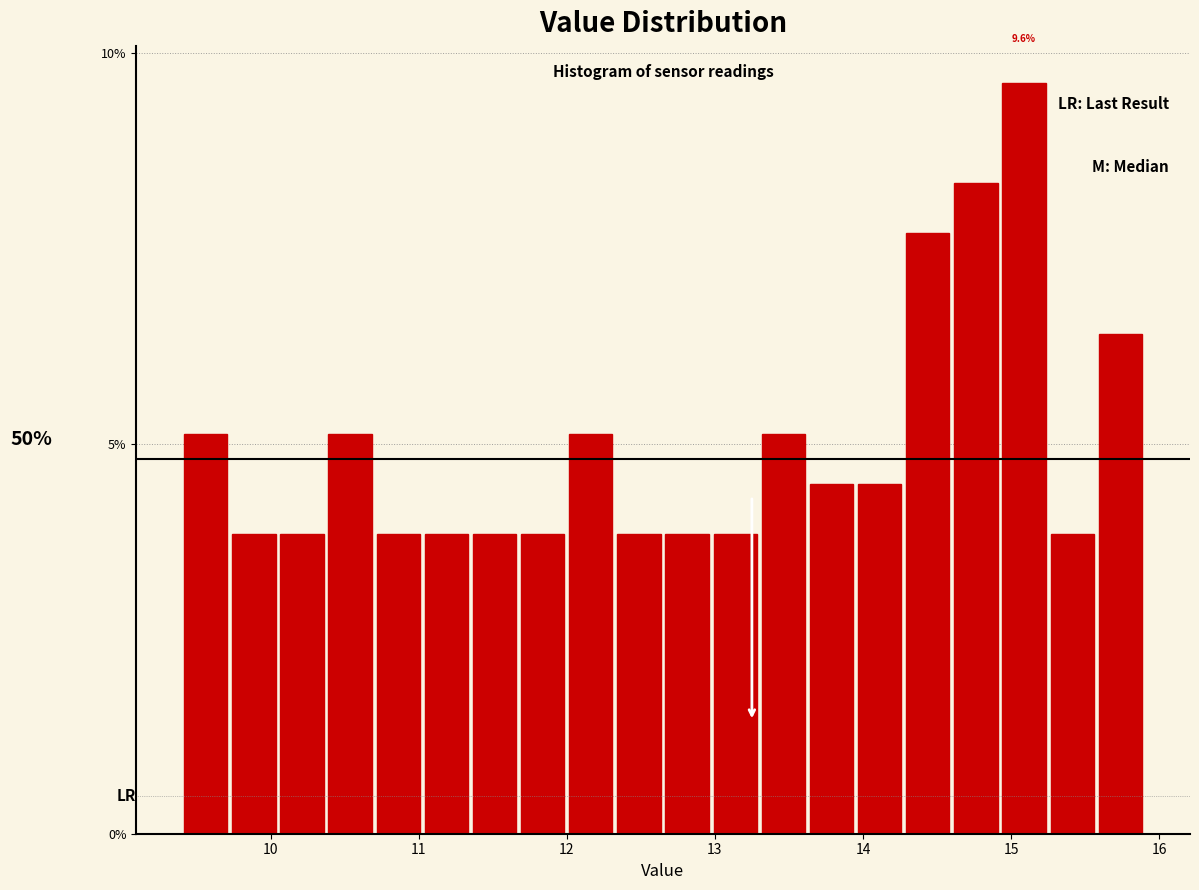

Read against the x-axis, roughly where is the centre of the tallest bar?

15.1